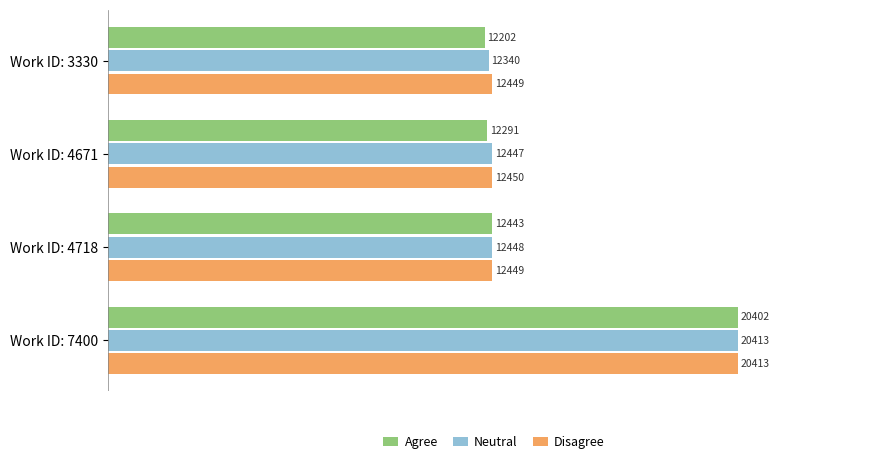

The value of Neutral at Work ID: 3330 is 20262. True or false?

False